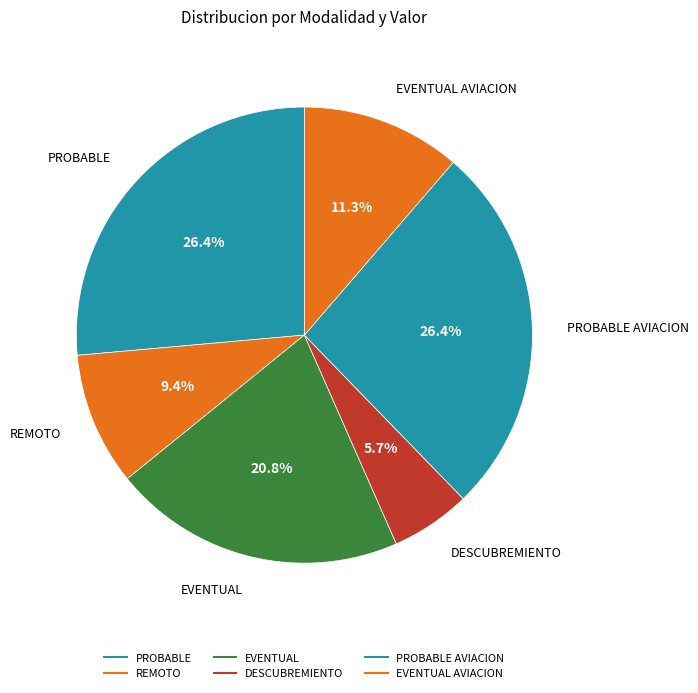

How many slices are in this pie chart?

6